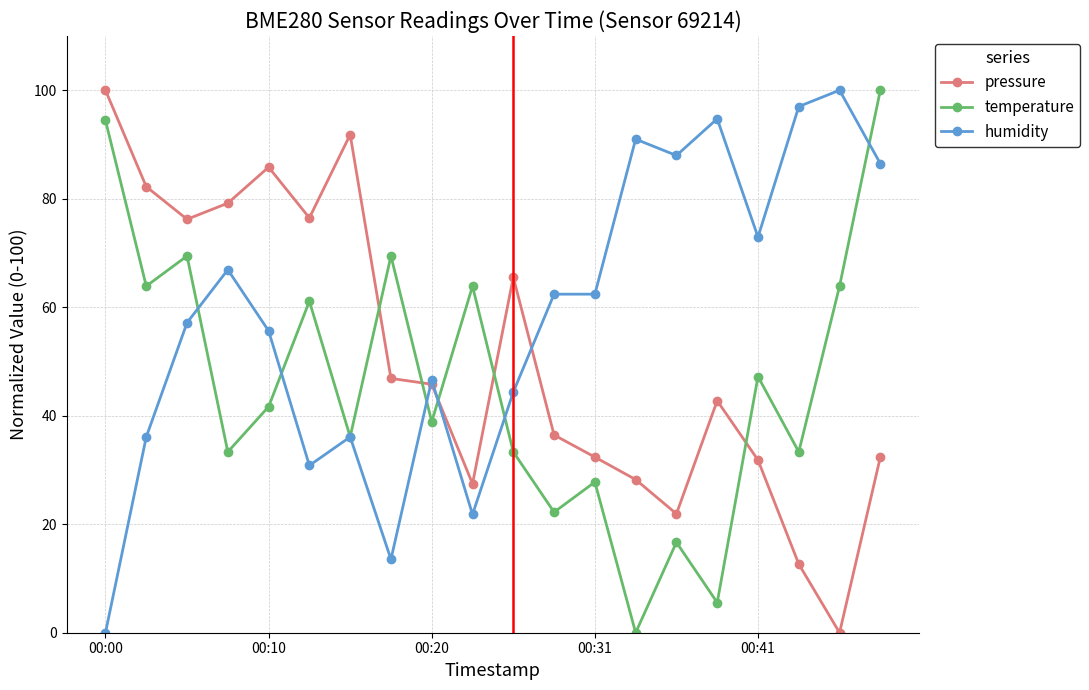

What is the maximum value shown in the chart?

100.0